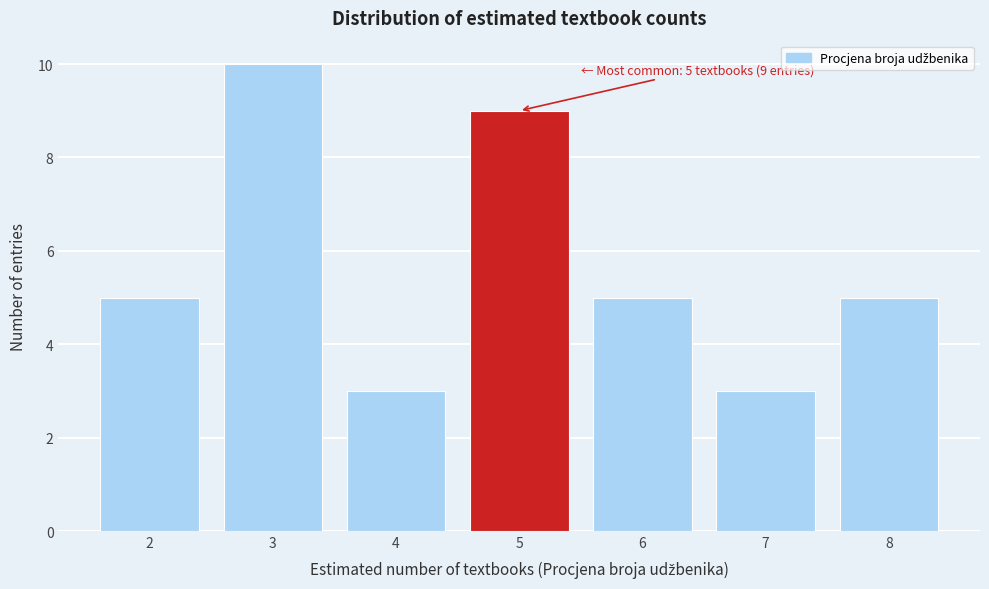

Reading right to left, what are all the values shown in this chart?

5	3	5	9	3	10	5